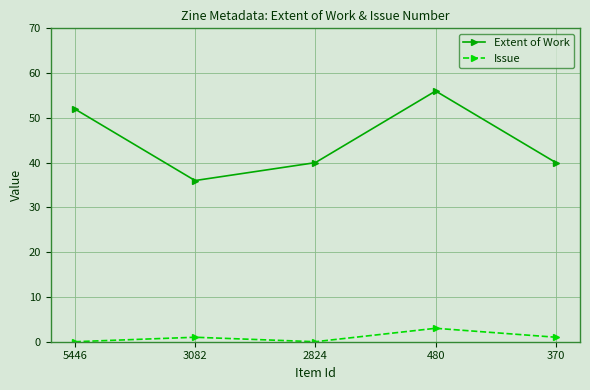

Which series has the largest range (max minus min)?

Extent of Work